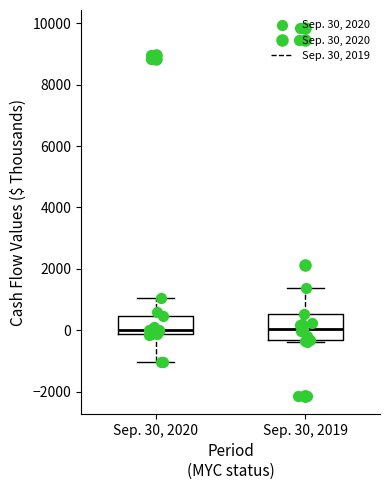

Reading left to right, read every box against the y-axis: the position of its median line, the range the box covers, and the ends of its whiskers. The values are not printed on the chart, so give them approximately, as read against the axis.

Sep. 30, 2020: median 0, box -200 to 400, whiskers -1000 to 1000
Sep. 30, 2019: median 0, box -400 to 600, whiskers -400 to 1400